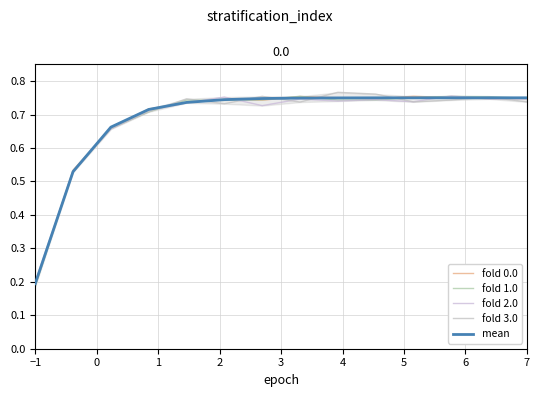

At 1, list the series in order from largest to smallest.

mean, fold 0.0, fold 1.0, fold 3.0, fold 2.0